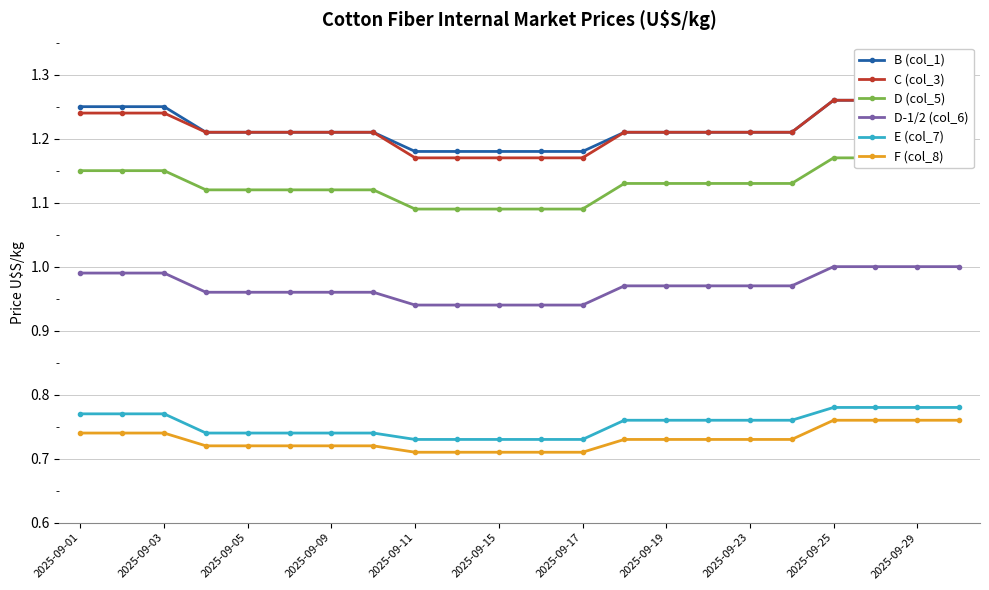

Which series has the largest total across all categories?

B (col_1)